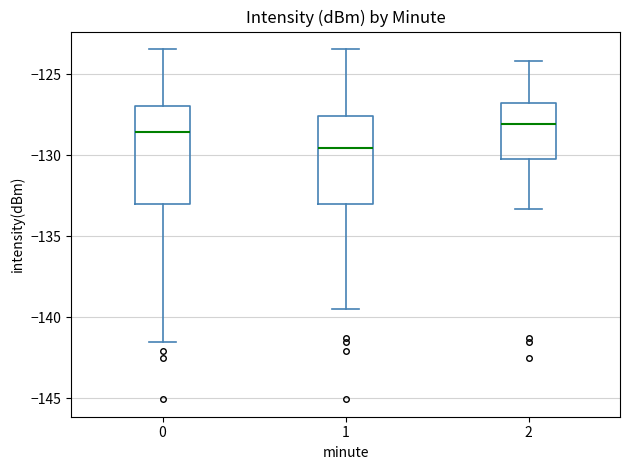

Which box is the tallest, from its lower edge to its upper edge?

0